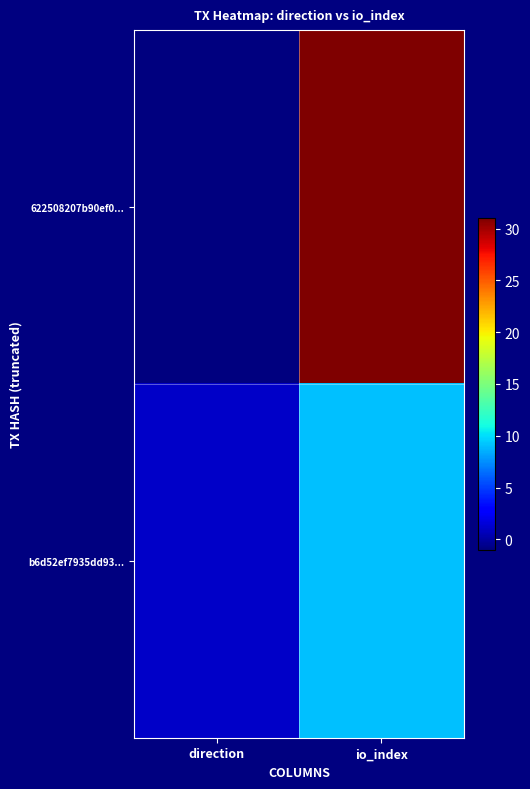

At which category does the chart reach its minimum across all series?

direction